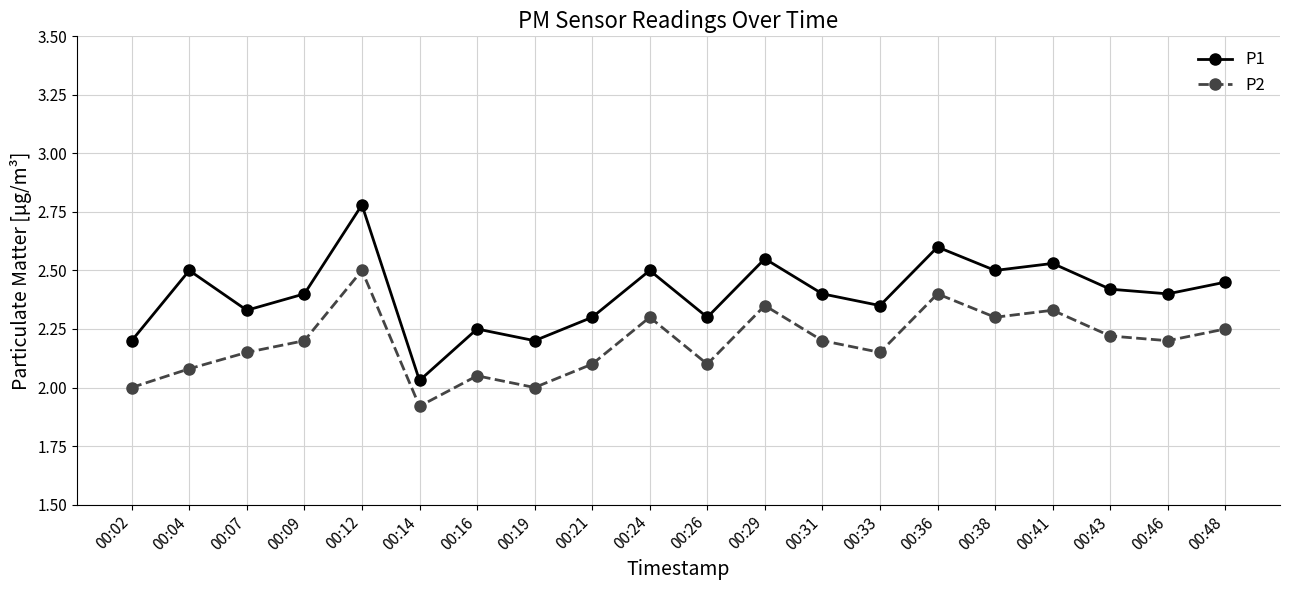

Does the chart display data point markers on the line(s)?

Yes